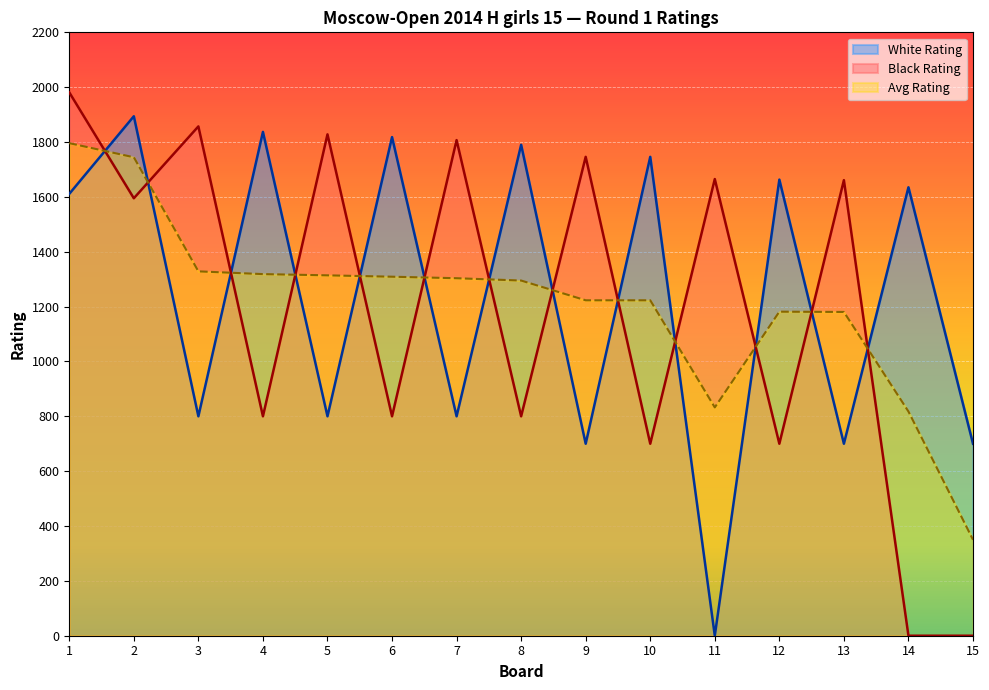

What are all the series names shown in the legend?

White Rating, Black Rating, Avg Rating